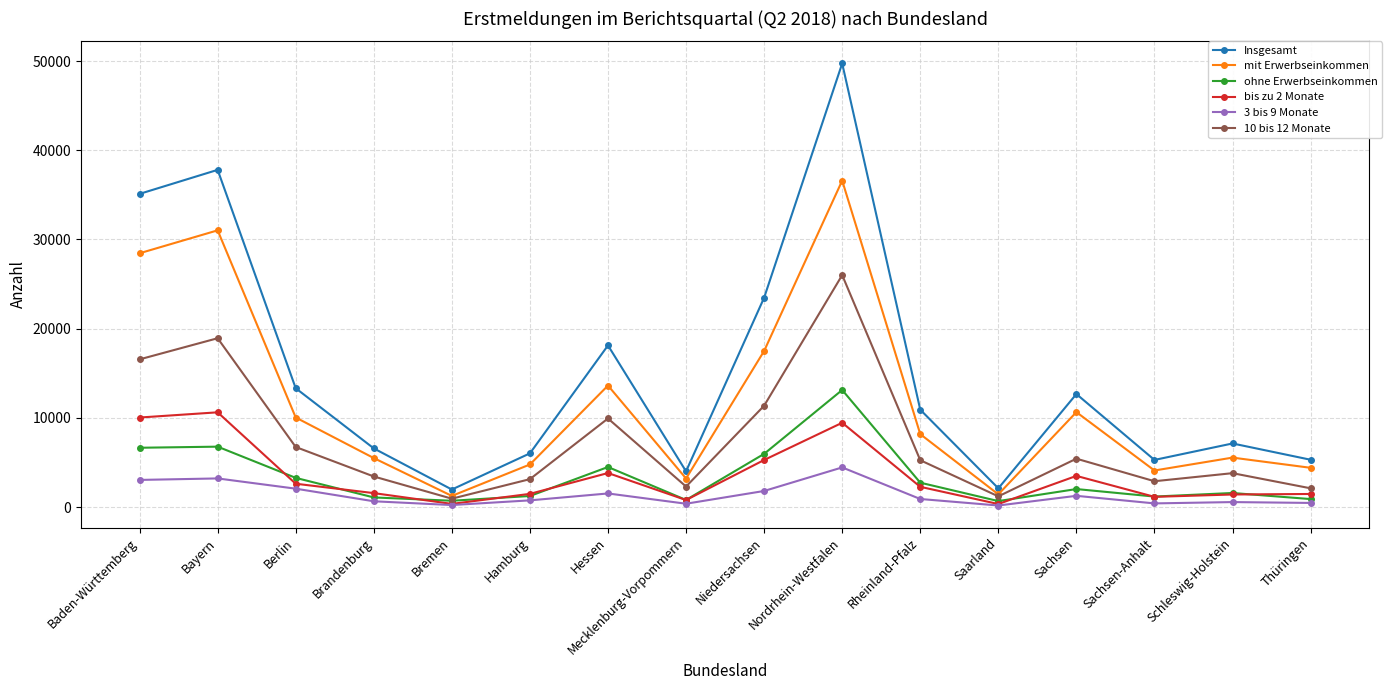

What is the greatest value displayed?

49727